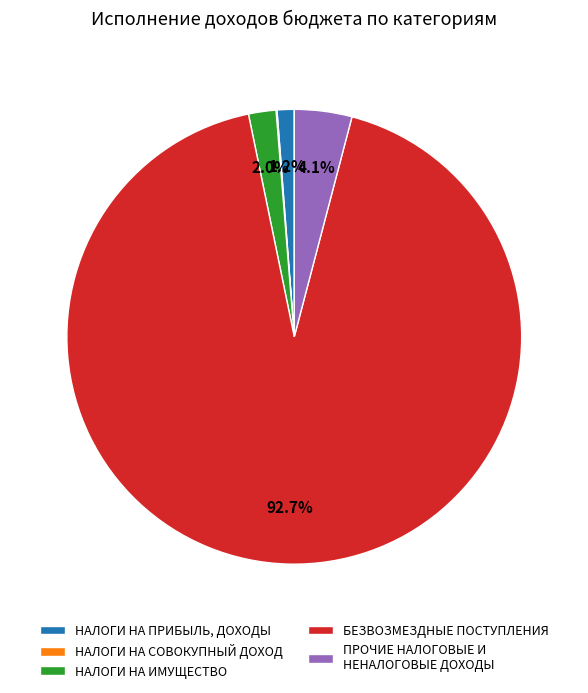

The БЕЗВОЗМЕЗДНЫЕ ПОСТУПЛЕНИЯ slice represents 84% of the pie. True or false?

False